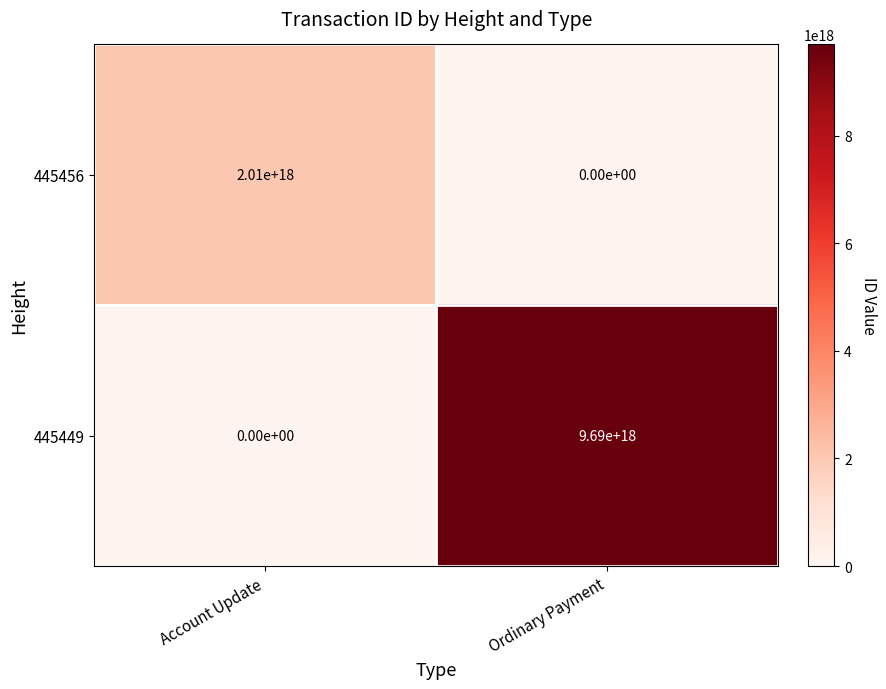

True or false: 445456 has a value of -892557326217496064 at Ordinary Payment.

False